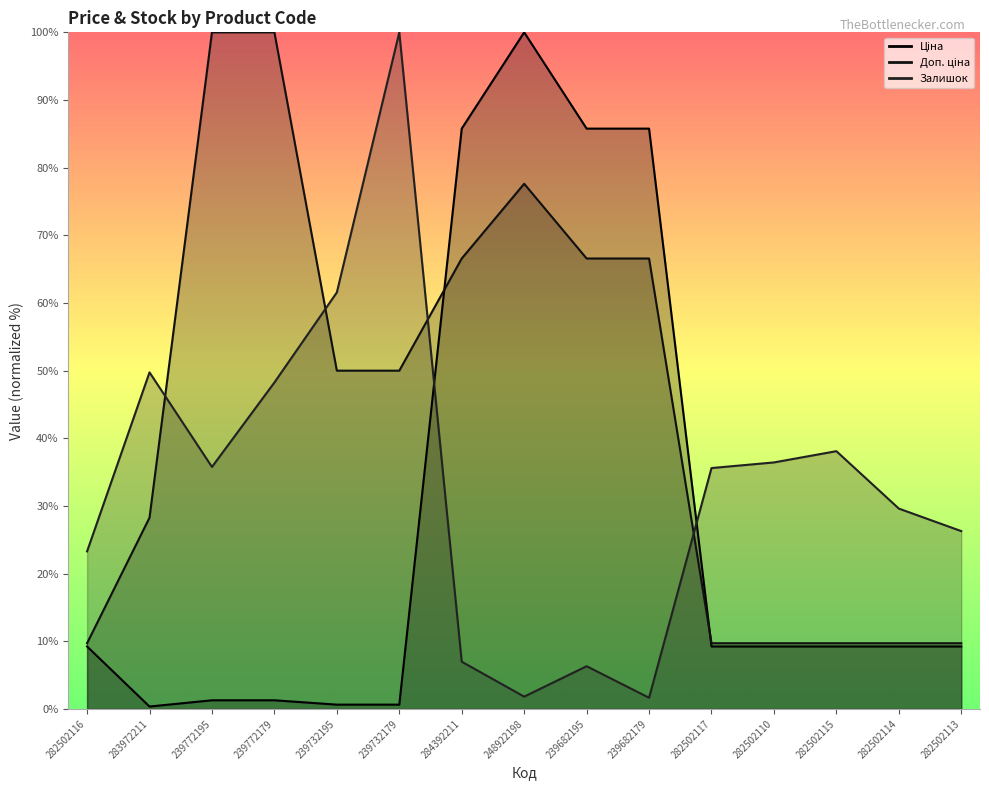

Does the chart display data point markers on the line(s)?

No